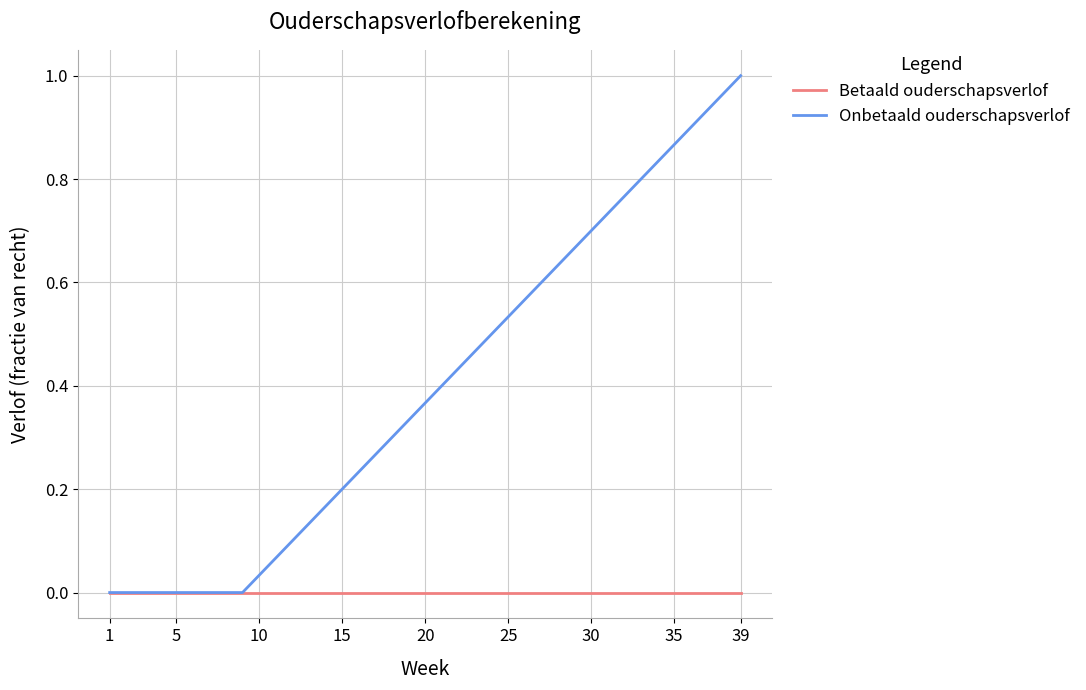

Which series has the widest spread of values?

Onbetaald ouderschapsverlof